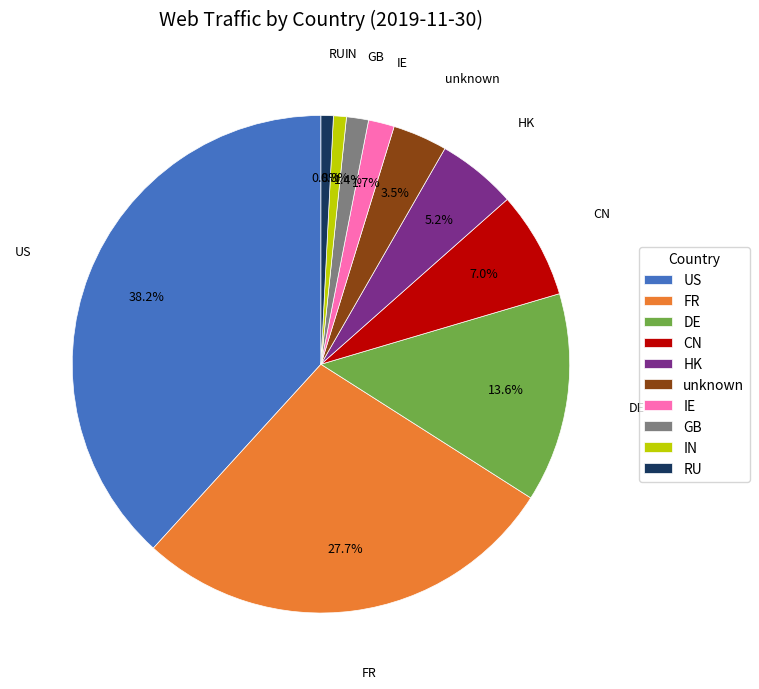

The RU slice represents 1% of the pie. True or false?

True